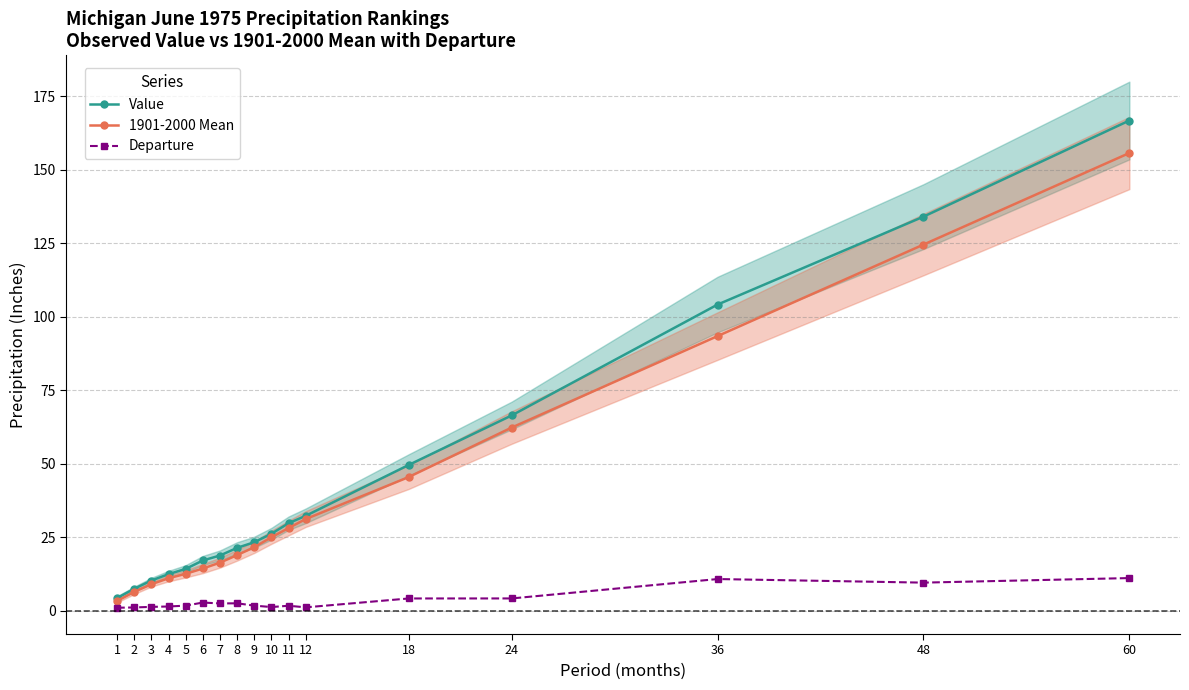

Rank the series by their maximum value, from highest to lowest.

Value, 1901-2000 Mean, Departure